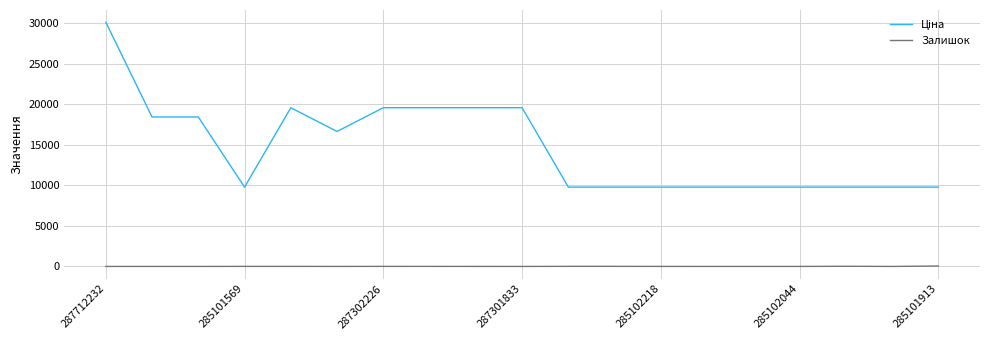

At how many categories does at least one series exceed 8793?

19